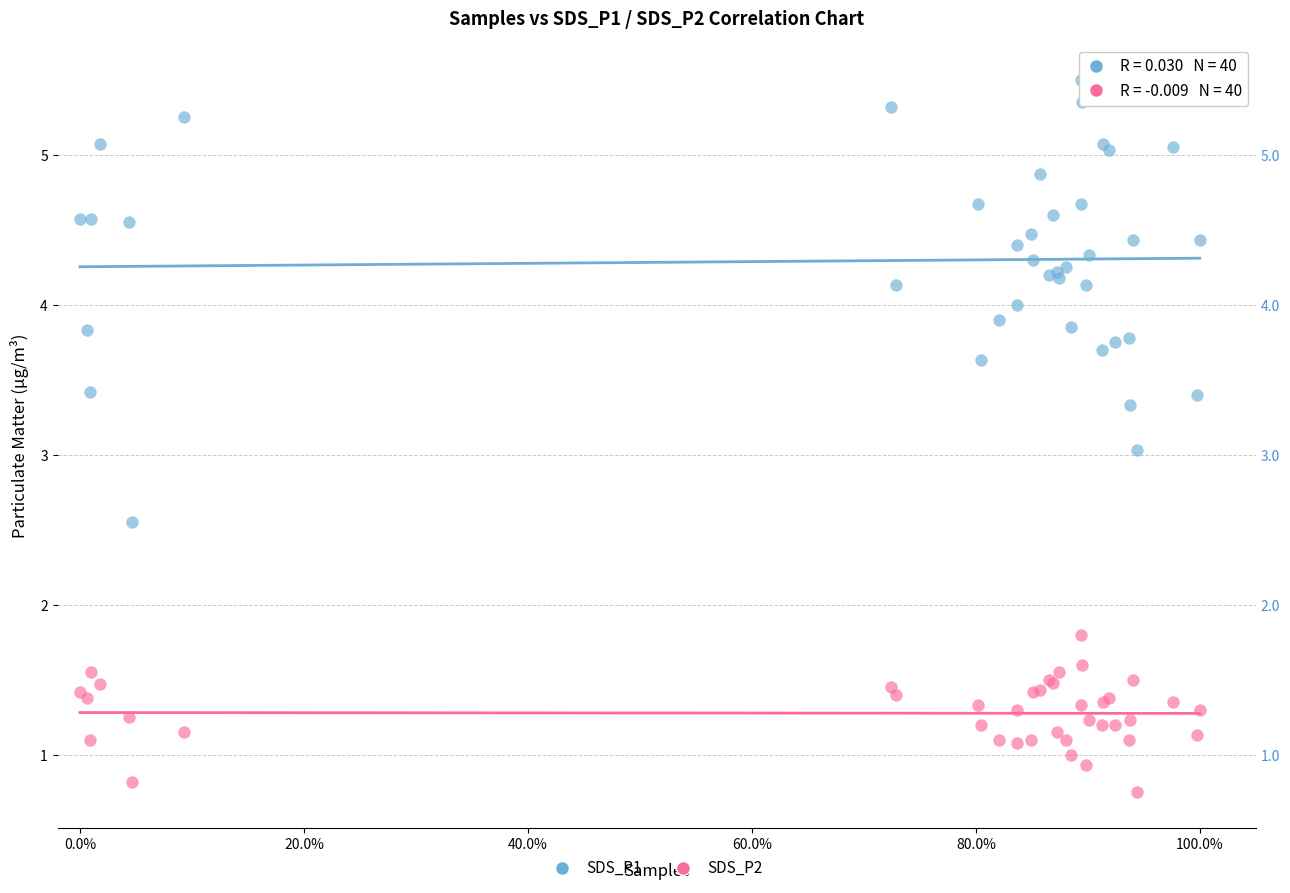

Which series contains the highest Y value?

SDS_P1